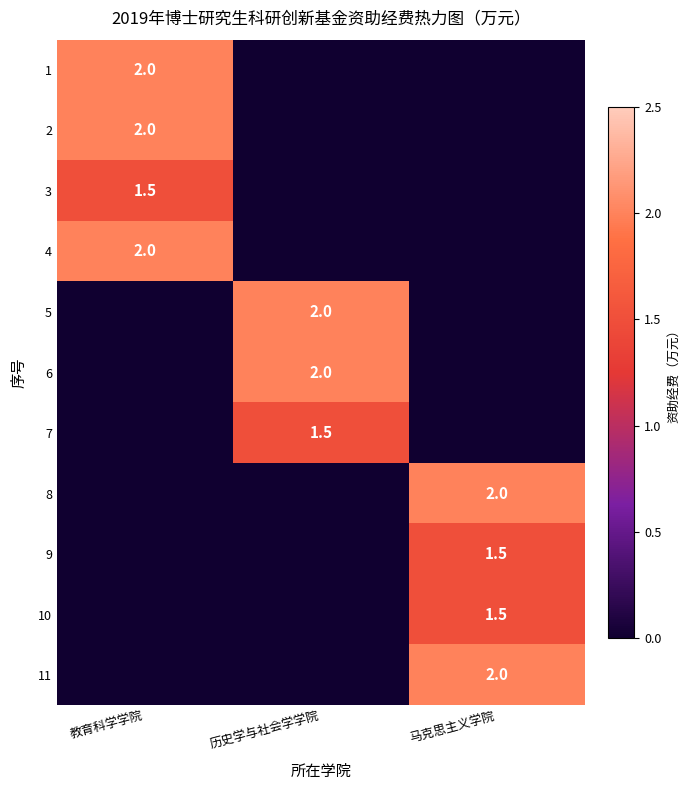

Is it true that 1 equals 3.6 at 教育科学学院?

False